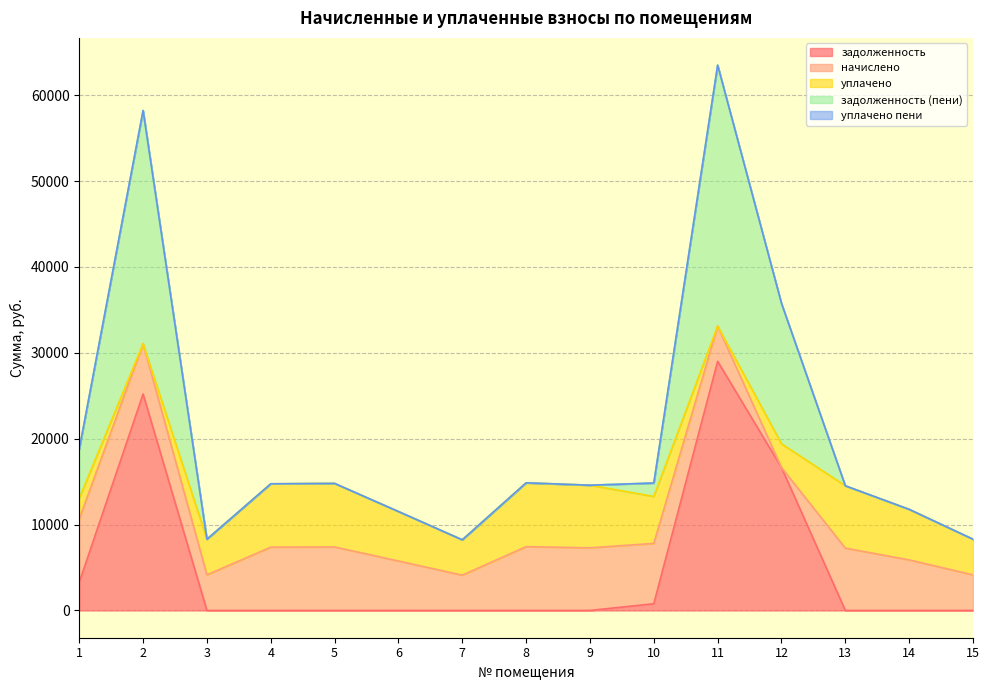

How many lines are shown in the chart?

5